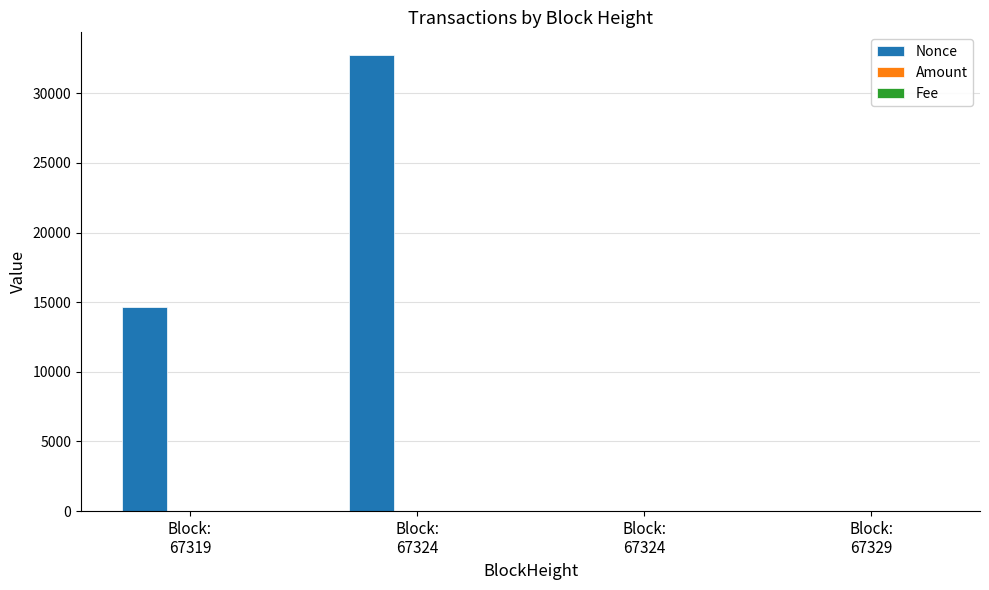

Which series has the largest total across all categories?

Nonce